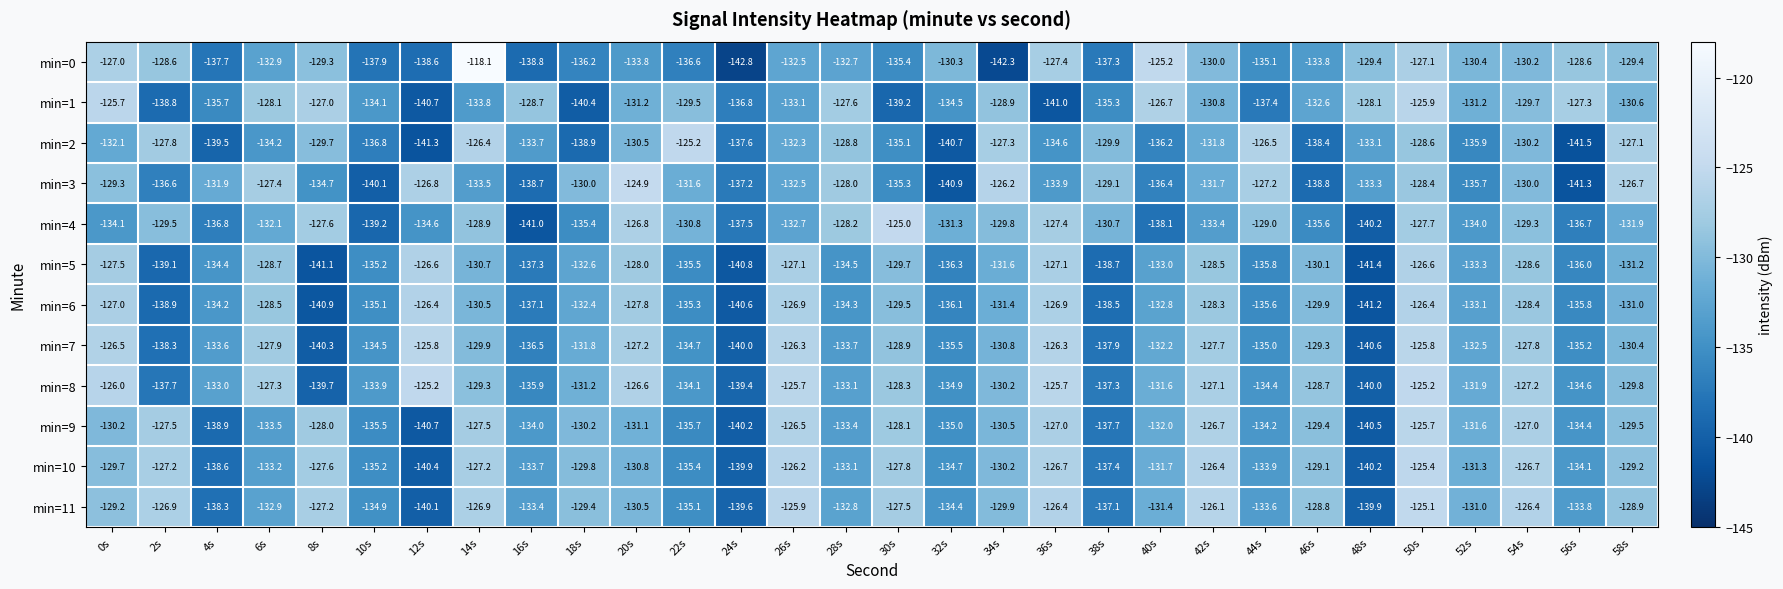

The min=1 series shows -130.8 at 42s. True or false?

True